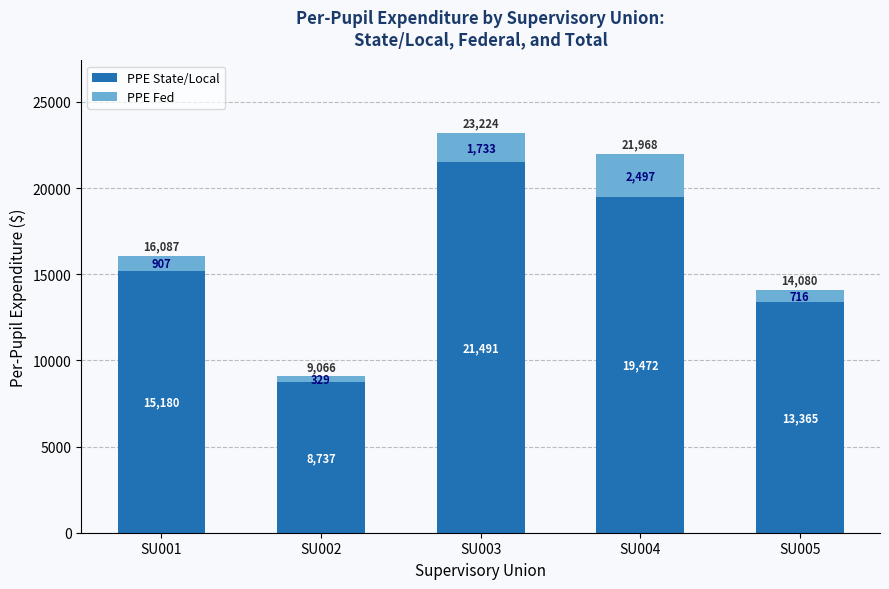

List the labels in order of PPE State/Local value, smallest first.

SU002, SU005, SU001, SU004, SU003